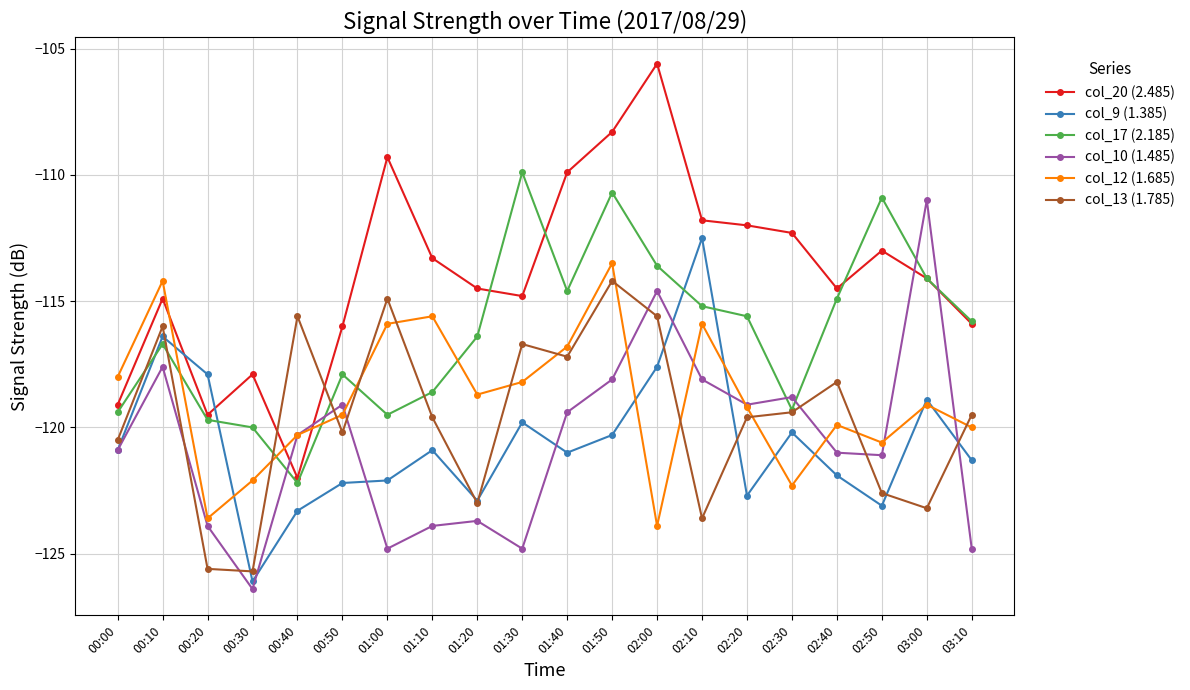

Which series has the largest total across all categories?

col_20 (2.485)